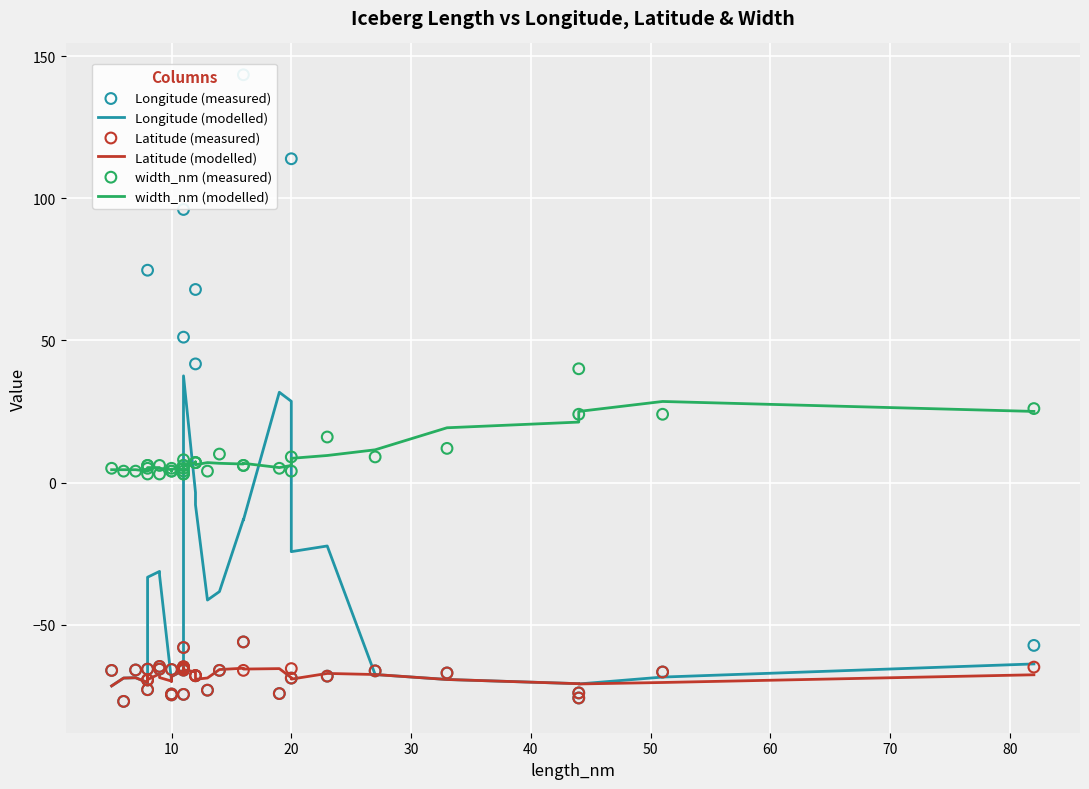

Which series reaches the minimum Y coordinate?

Longitude (measured)